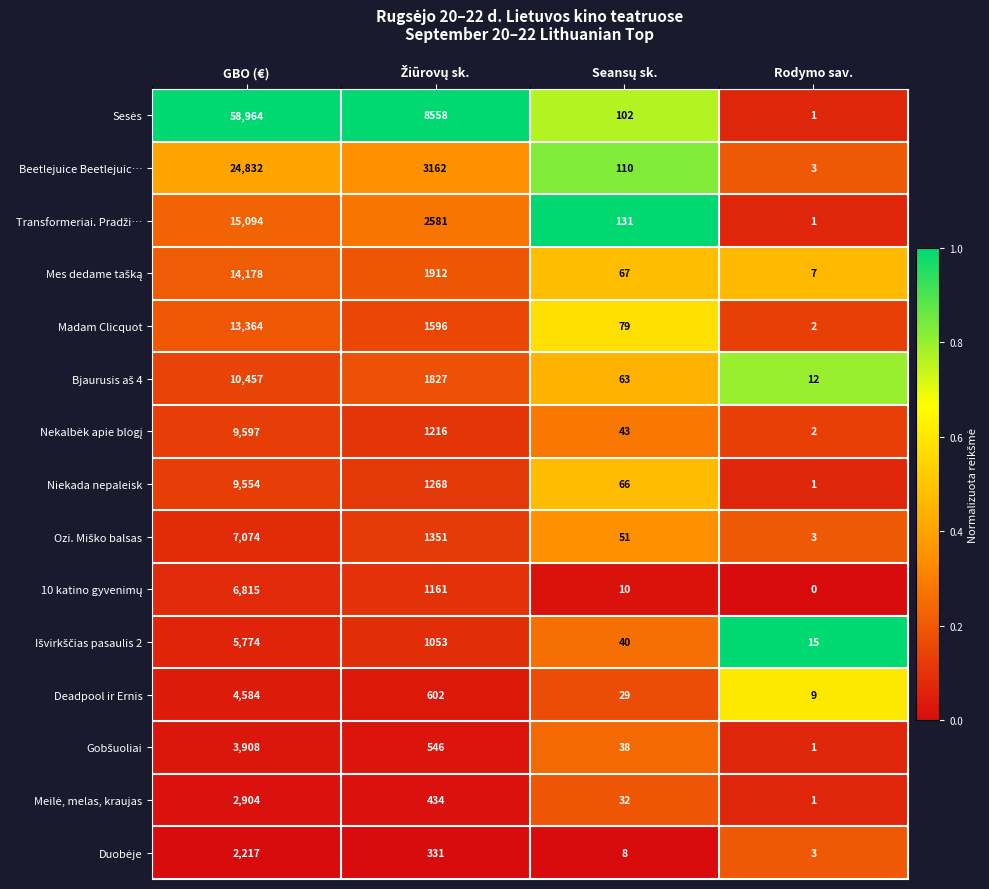

What is the spread (max minus min) of values at Rodymo sav.?

15